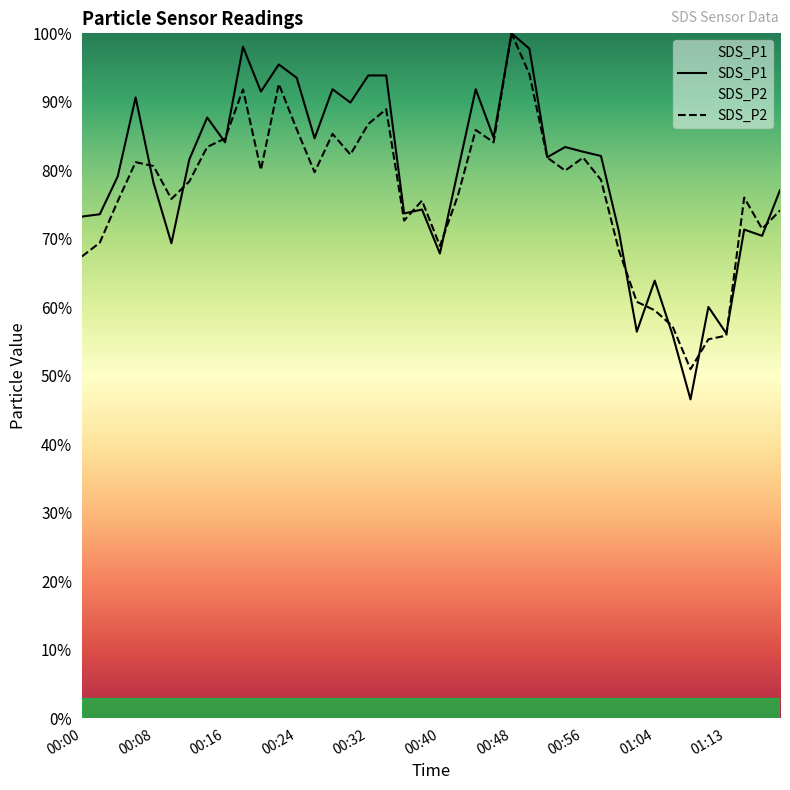

True or false: SDS_P1 has more than 0 points higher than both neighbors.

True